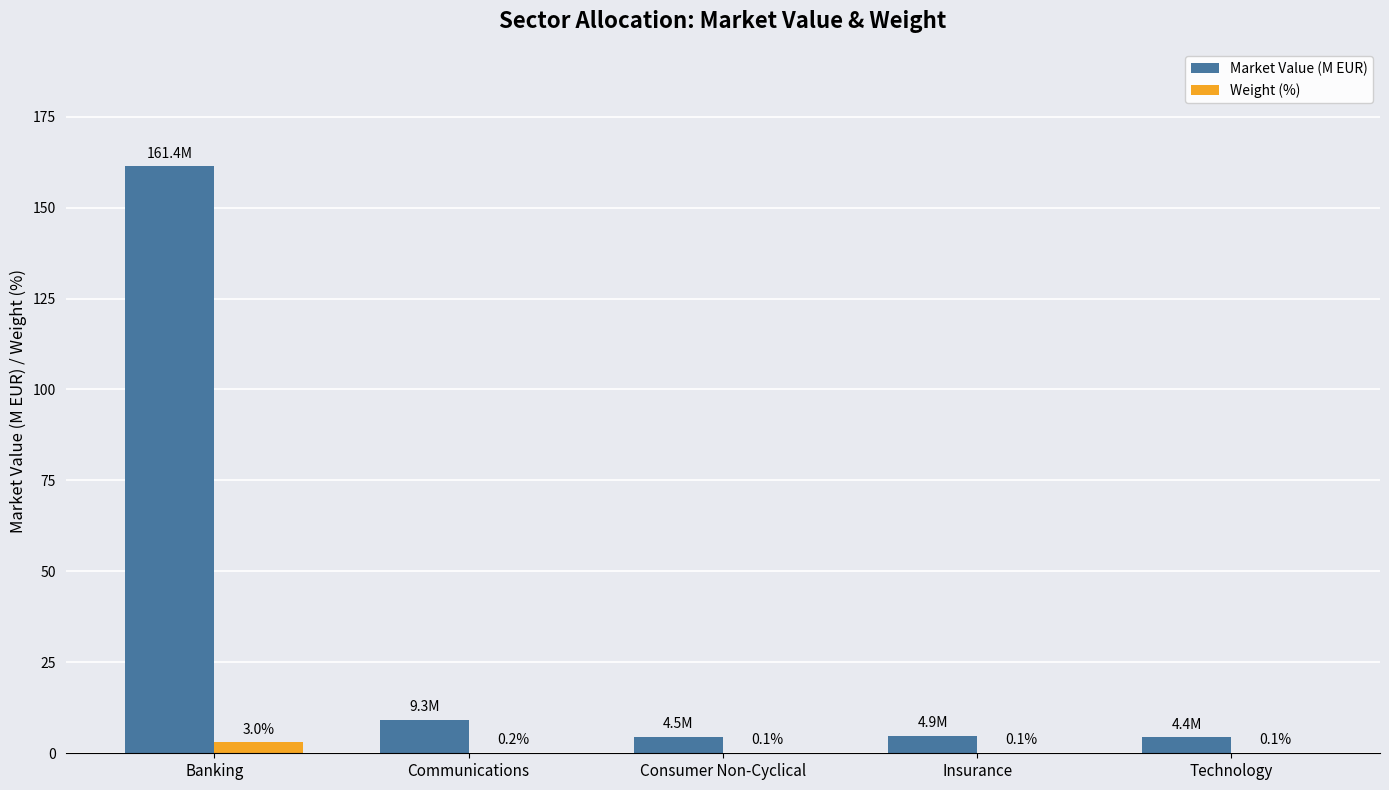

At which label does Weight (%) reach its peak?

Banking